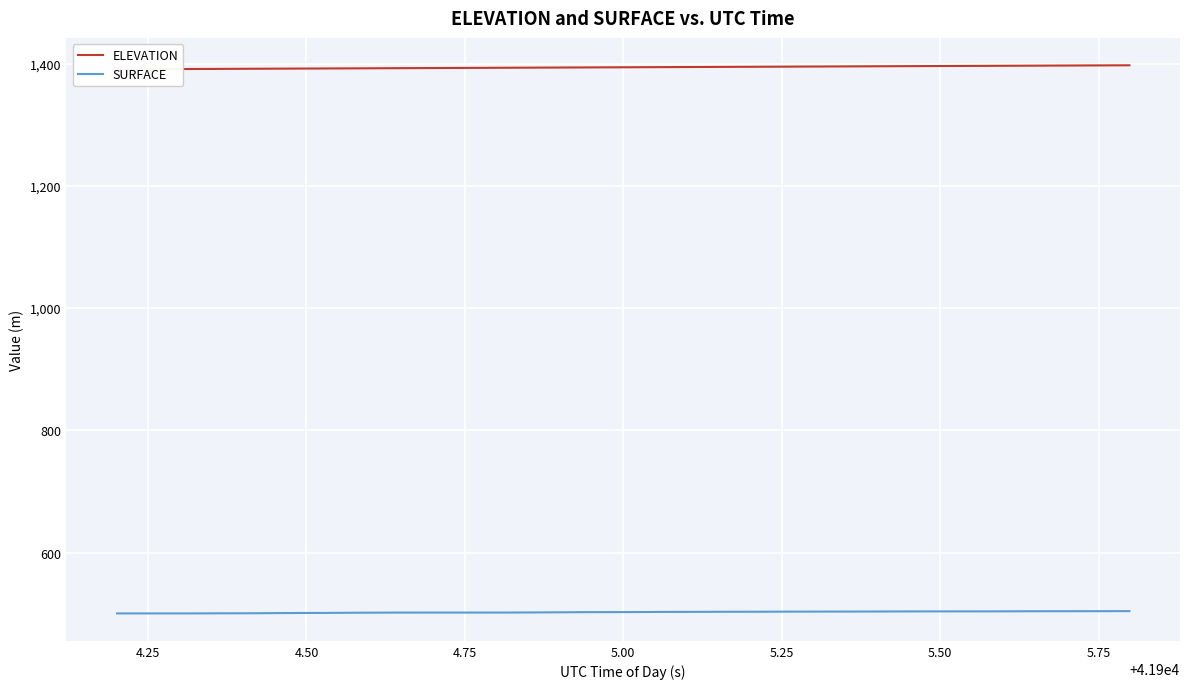

What is the lowest value of the SURFACE series?

500.4